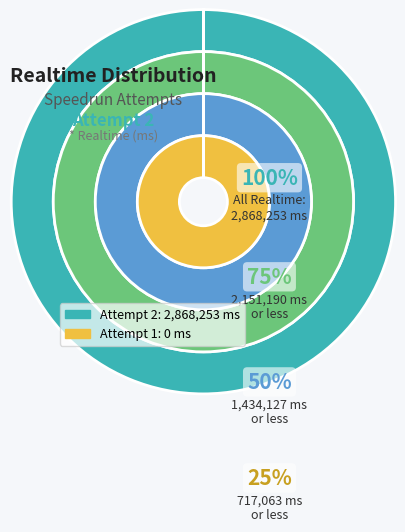

Between Attempt 2 and Attempt 1, which is larger?

Attempt 2